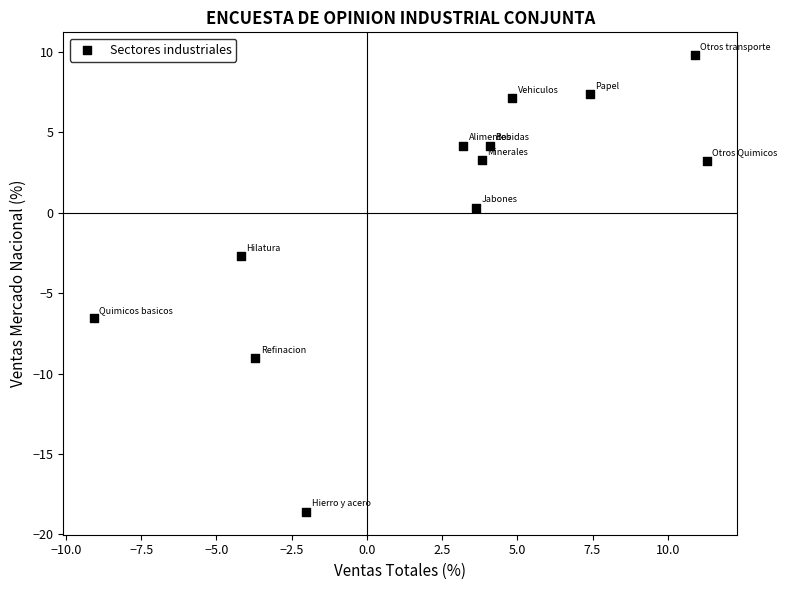

What Y value in the scatter plot is closest to -4?

-2.7